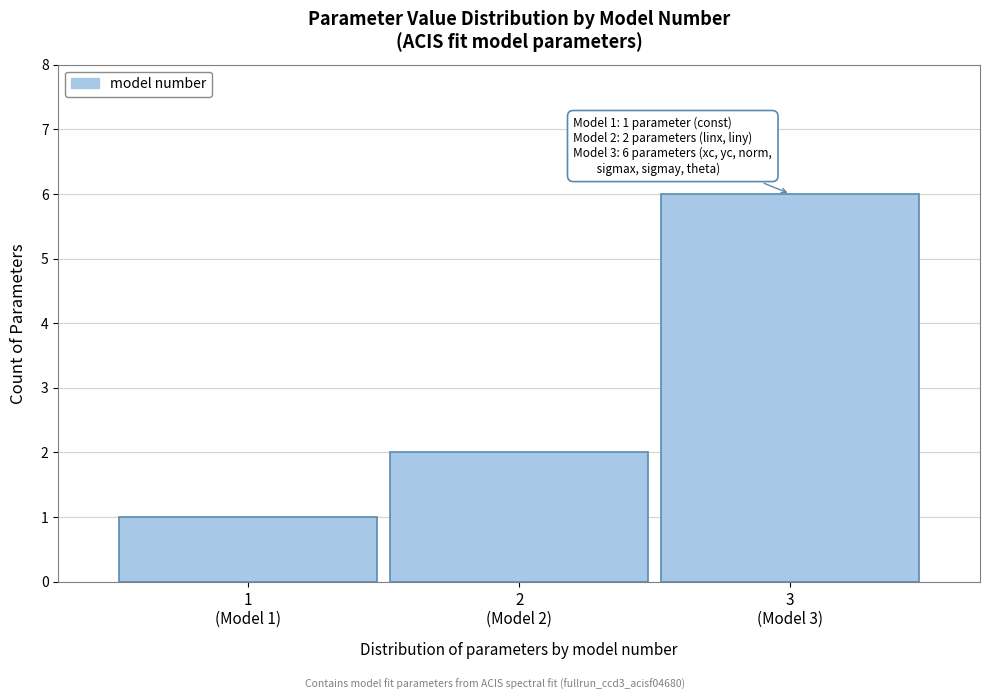

Reading right to left, what are all the values shown in this chart?

6	2	1